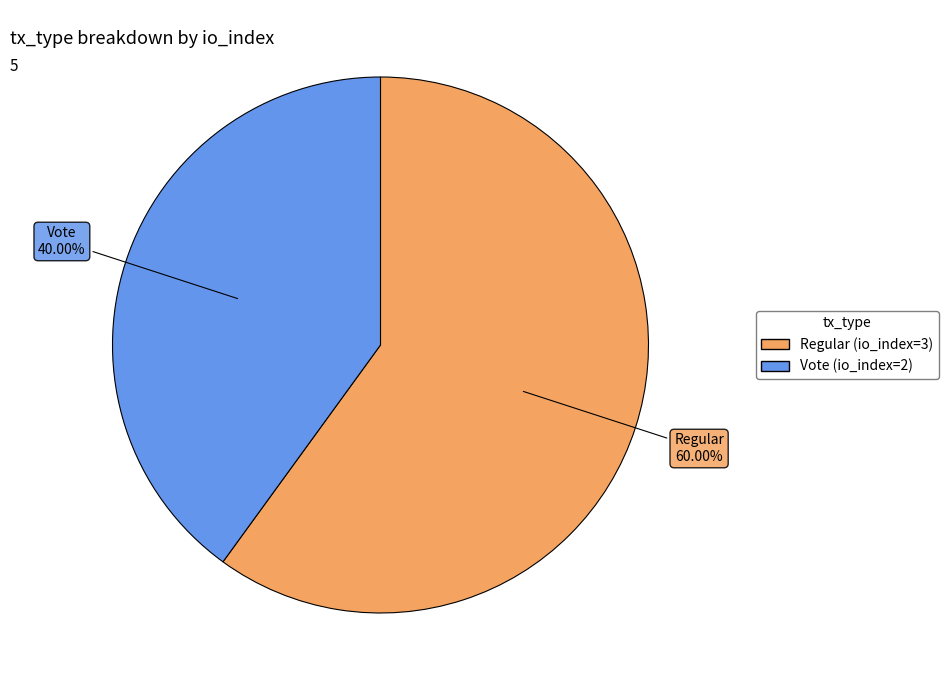

Combined, do Regular (io_index=3) and Vote (io_index=2) account for over 50%?

Yes